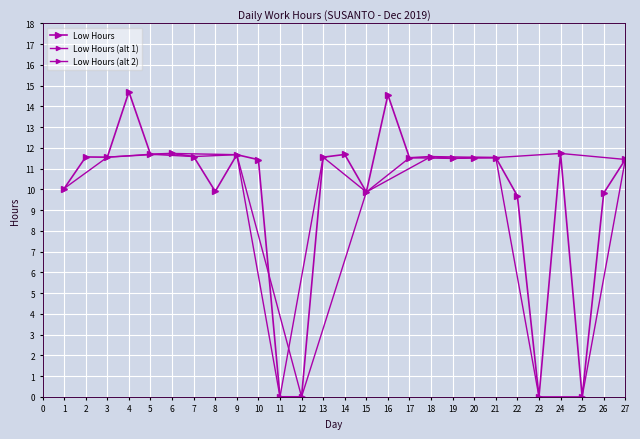

List the labels in order of value, largest first.

4, 16, 6, 24, 5, 14, 9, 7, 18, 2, 3, 13, 20, 21, 17, 19, 27, 10, 1, 8, 15, 26, 22, 11, 12, 23, 25